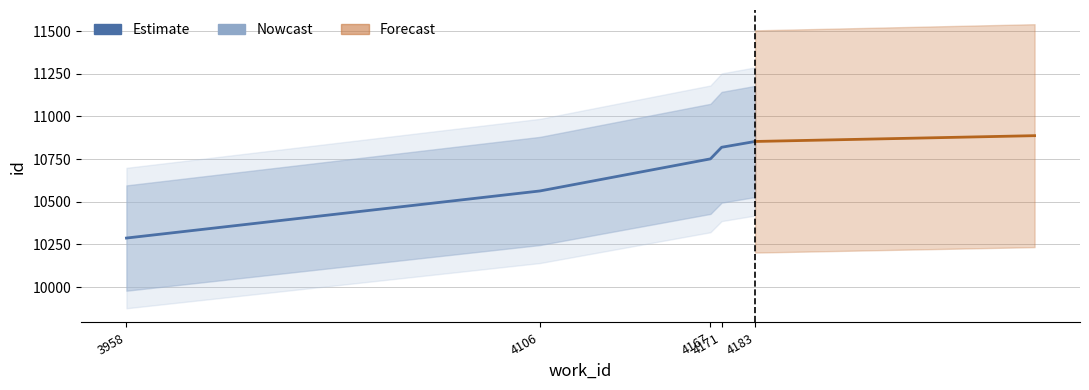

What is the value of the 3rd point from the left?

10751